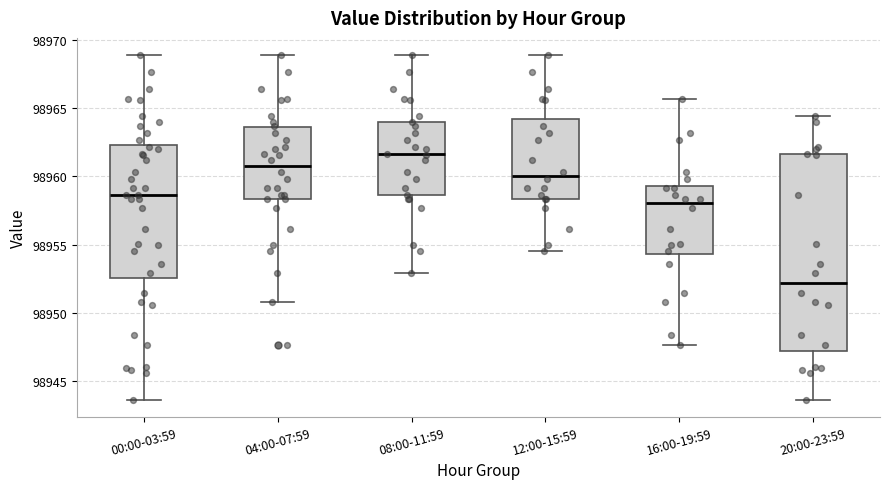

Reading left to right, read every box against the y-axis: the position of its median line, the range the box covers, and the ends of its whiskers. The values are not printed on the chart, so give them approximately, as read against the axis.

00:00-03:59: median 98958.5, box 98952.5 to 98962.5, whiskers 98943.5 to 98969.0
04:00-07:59: median 98960.5, box 98958.5 to 98963.5, whiskers 98951.0 to 98969.0
08:00-11:59: median 98961.5, box 98958.5 to 98964.0, whiskers 98953.0 to 98969.0
12:00-15:59: median 98960.0, box 98958.5 to 98964.0, whiskers 98954.5 to 98969.0
16:00-19:59: median 98958.0, box 98954.5 to 98959.5, whiskers 98947.5 to 98965.5
20:00-23:59: median 98952.0, box 98947.5 to 98961.5, whiskers 98943.5 to 98964.5